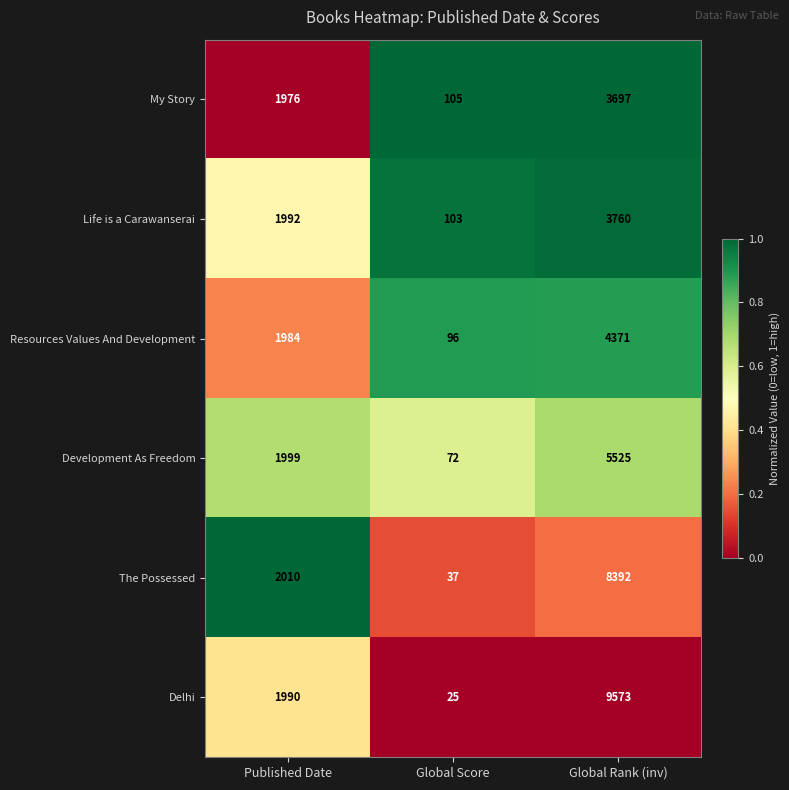

What is the maximum value shown in the chart?

9573